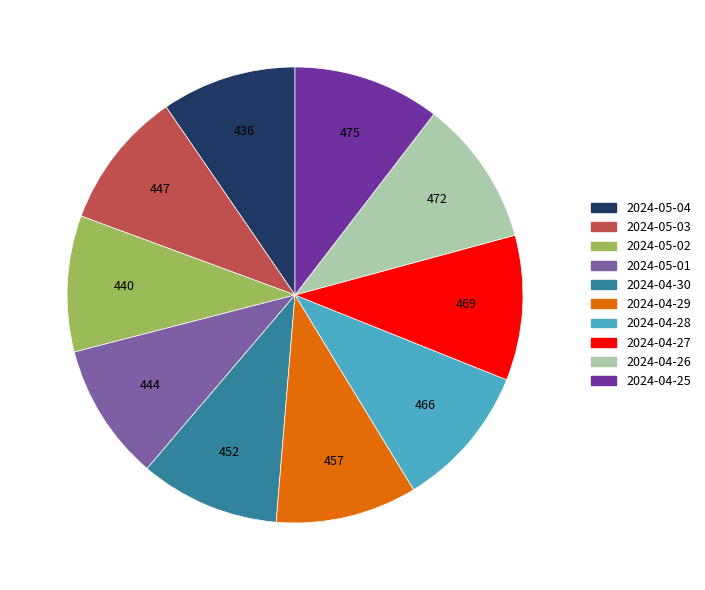

Which has a higher value, 2024-05-01 or 2024-04-25?

2024-04-25